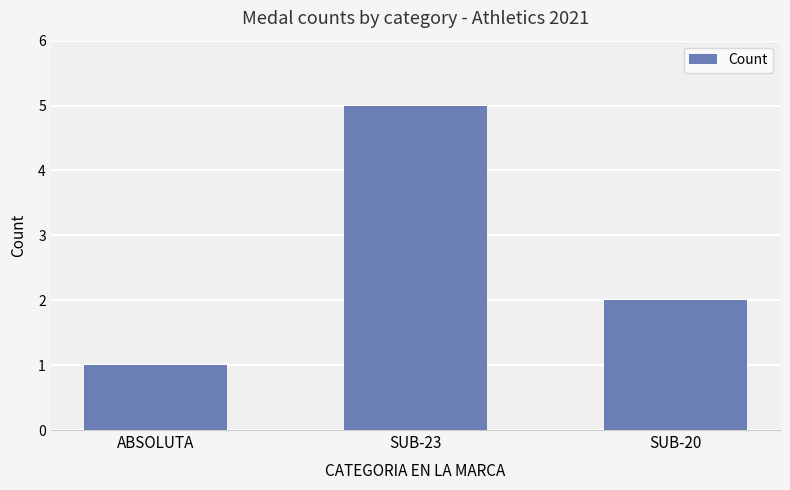

What is the maximum value shown in the chart?

5